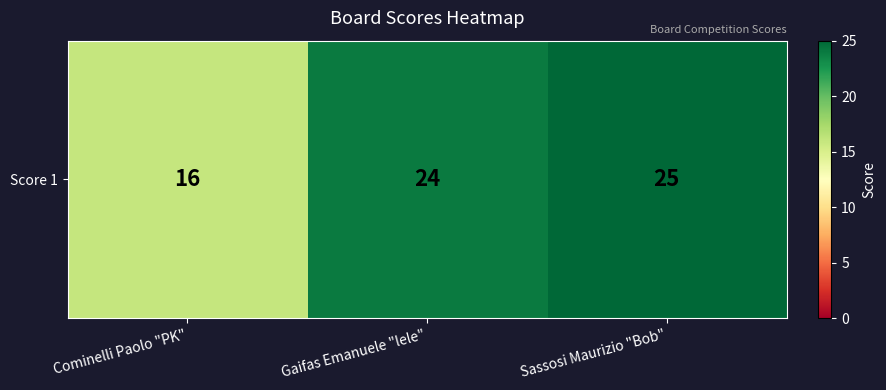

What is the minimum value shown in the chart?

16